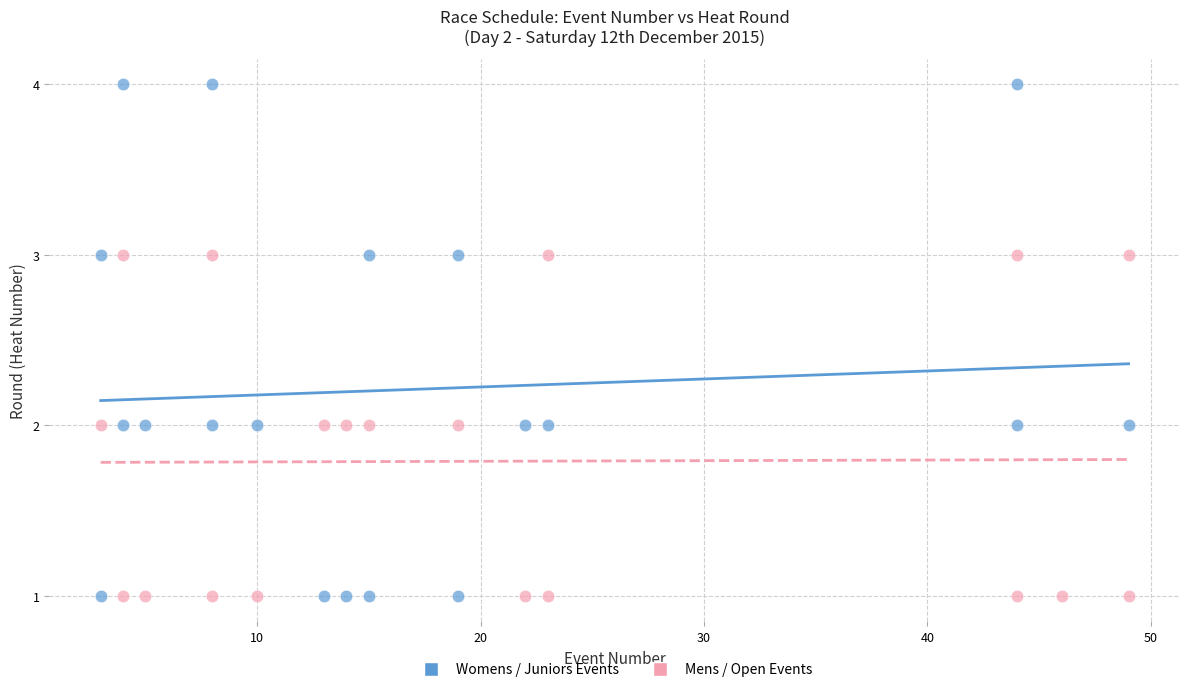

Which series has the widest spread of Y values?

Womens / Juniors Events